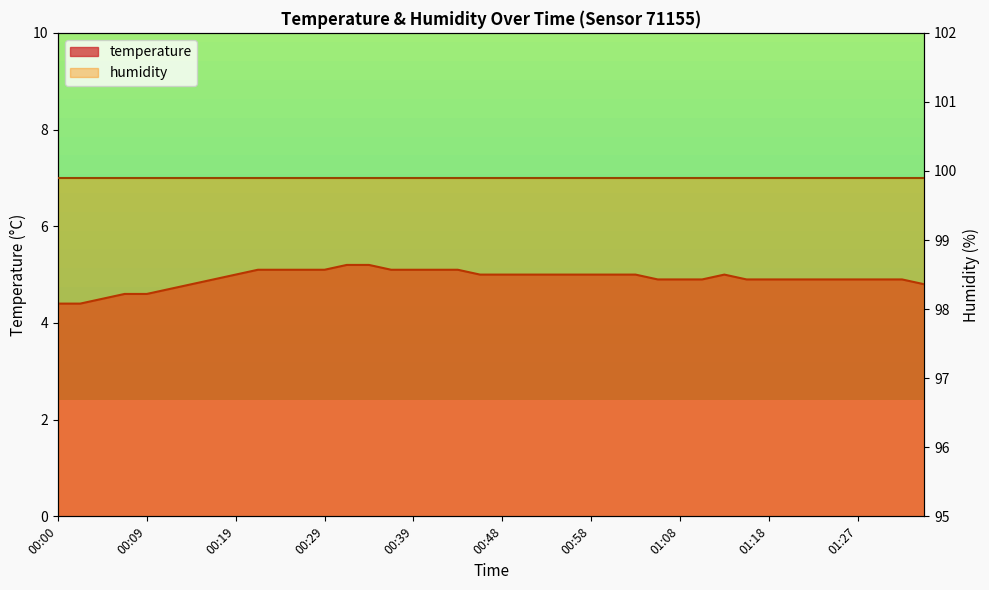

List the labels in order of value, smallest first.

00:00, 00:02, 00:05, 00:07, 00:09, 00:12, 00:14, 01:35, 00:17, 01:05, 01:08, 01:10, 01:15, 01:18, 01:20, 01:22, 01:25, 01:27, 01:30, 01:32, 00:19, 00:46, 00:48, 00:51, 00:53, 00:56, 00:58, 01:00, 01:03, 01:13, 00:22, 00:24, 00:26, 00:29, 00:36, 00:39, 00:41, 00:43, 00:31, 00:34